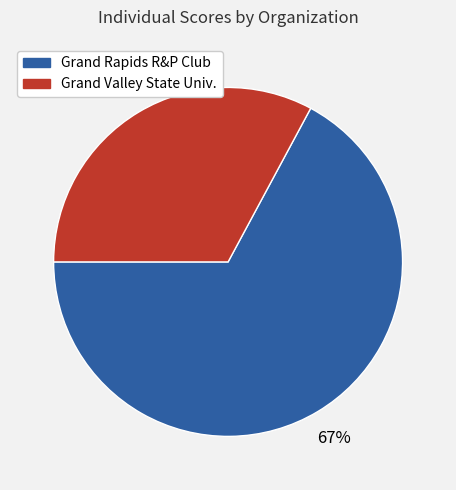

To the nearest percent, what is the average slice percentage?

50%